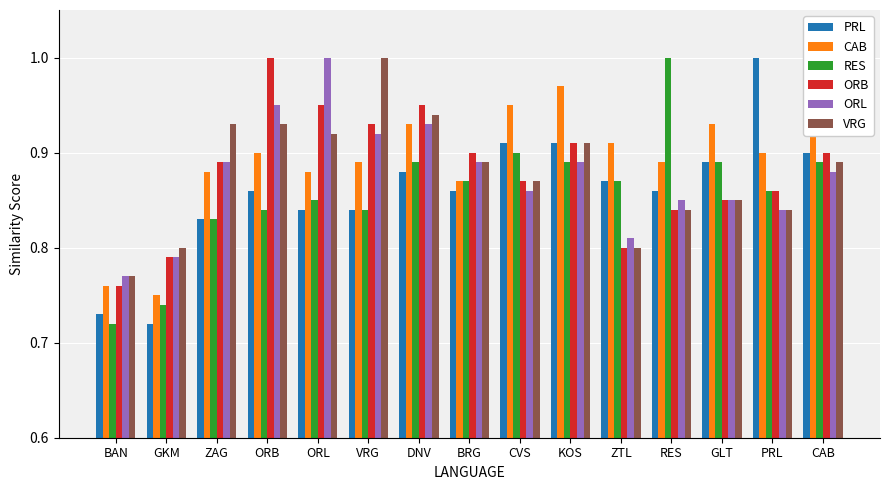

Are the bars grouped side by side (vs. stacked)?

Yes